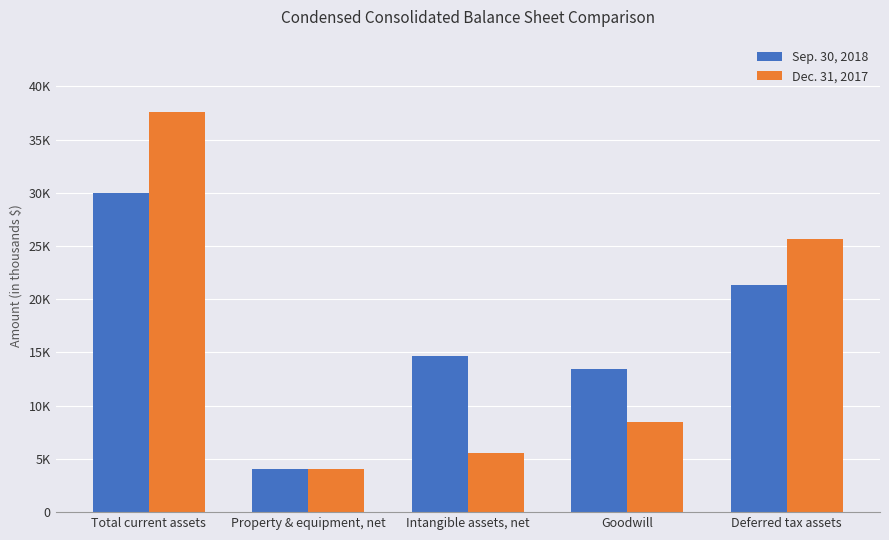

Is it true that Dec. 31, 2017 equals 11580 at Goodwill?

False